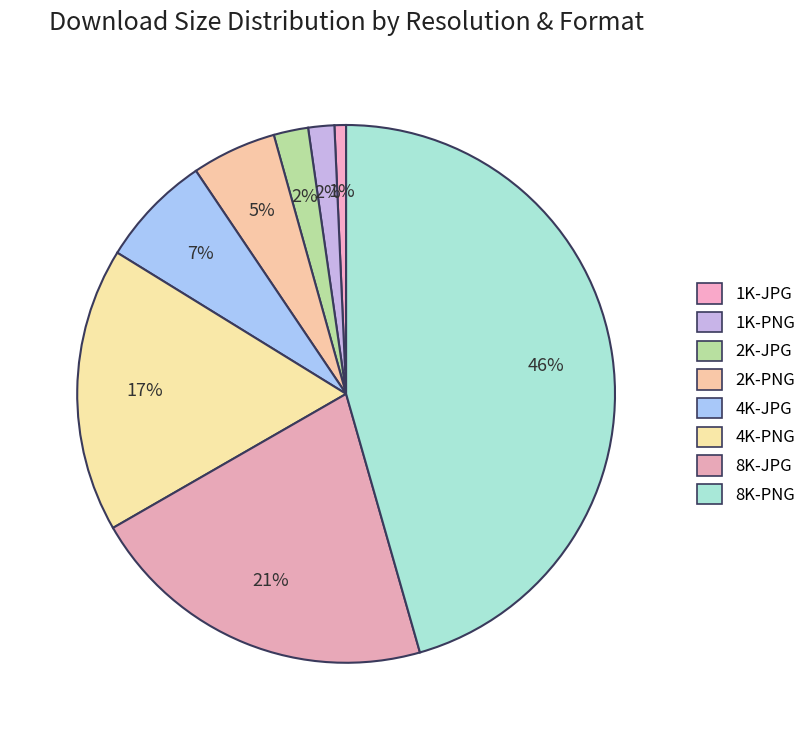

Count the number of slices in the pie.

8